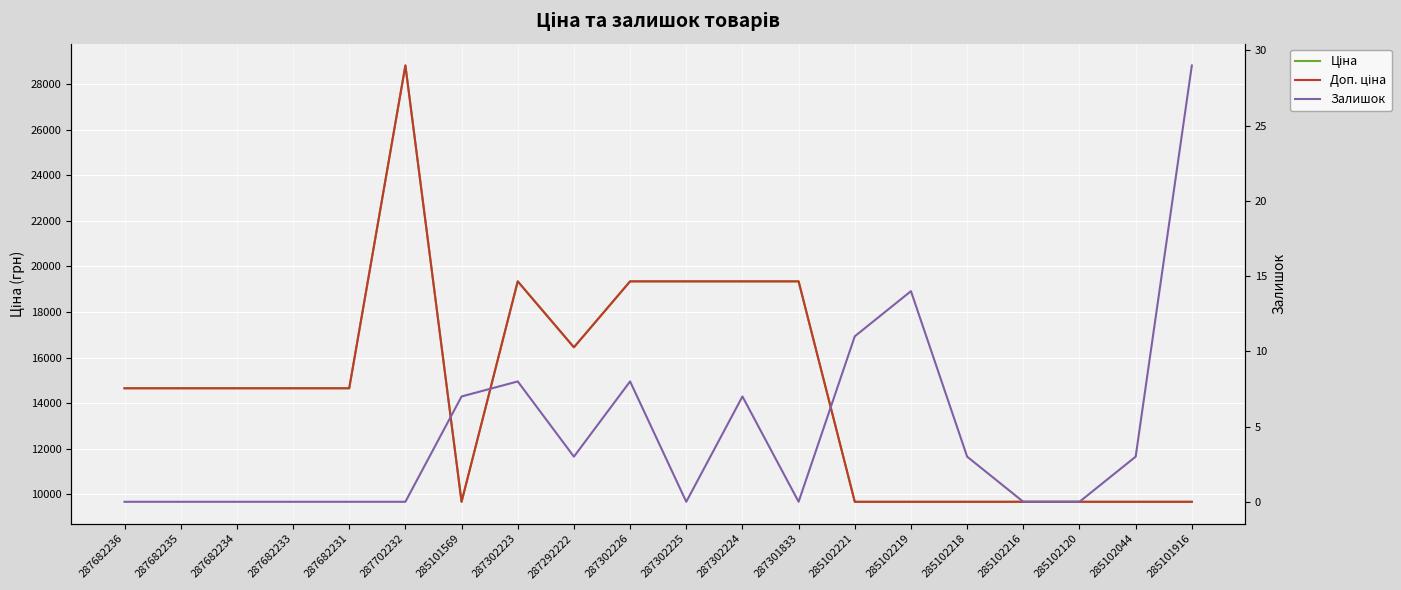

At which label does Залишок reach its peak?

285101916